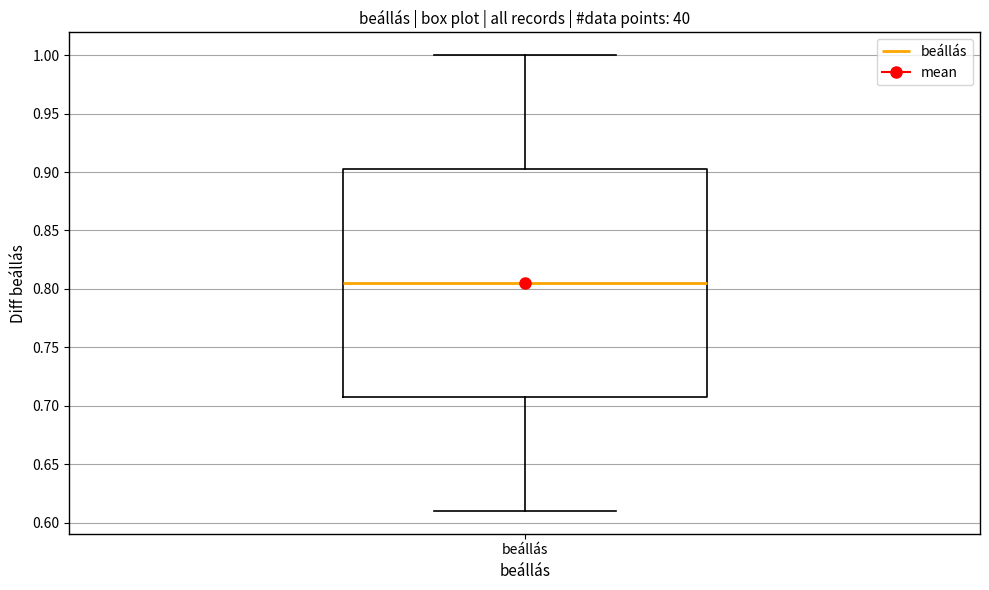

Read this box plot against the y-axis: the position of the median line, the range covered by the box, and the ends of both whiskers. The values are not printed on the chart, so give them approximately, as read against the axis.

median 0.805, box 0.710 to 0.905, whiskers 0.610 to 1.000